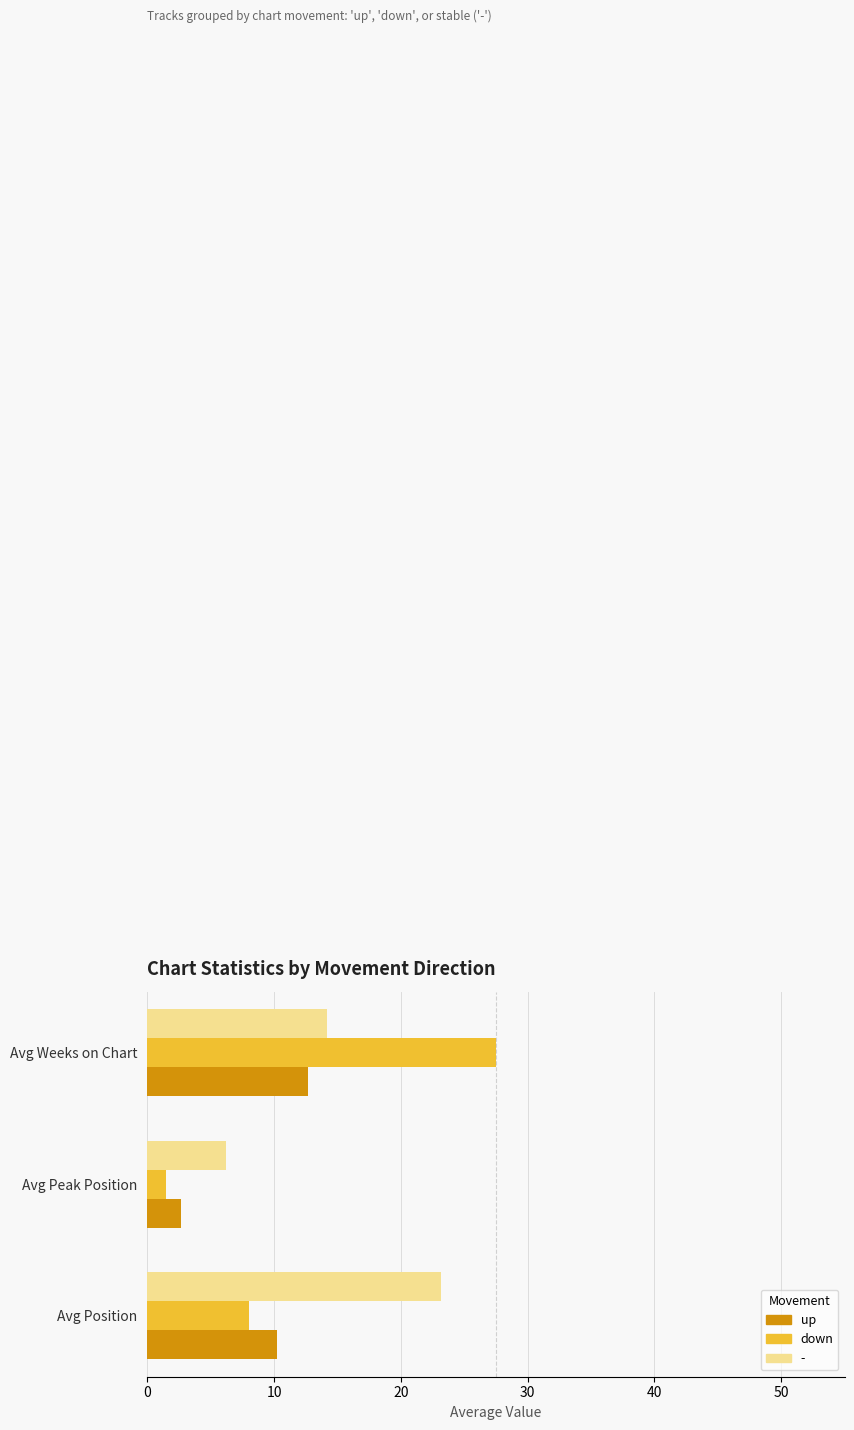

The - series shows 14.2 at Avg Weeks on Chart. True or false?

True